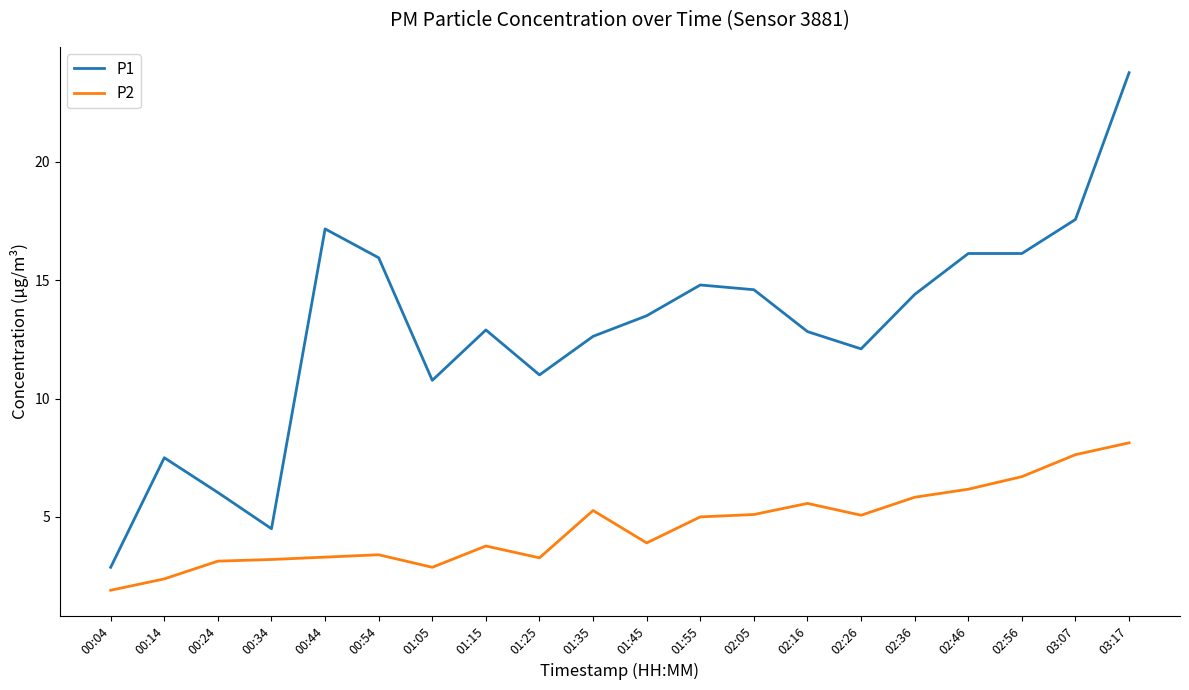

What is the maximum value for P2?

8.1